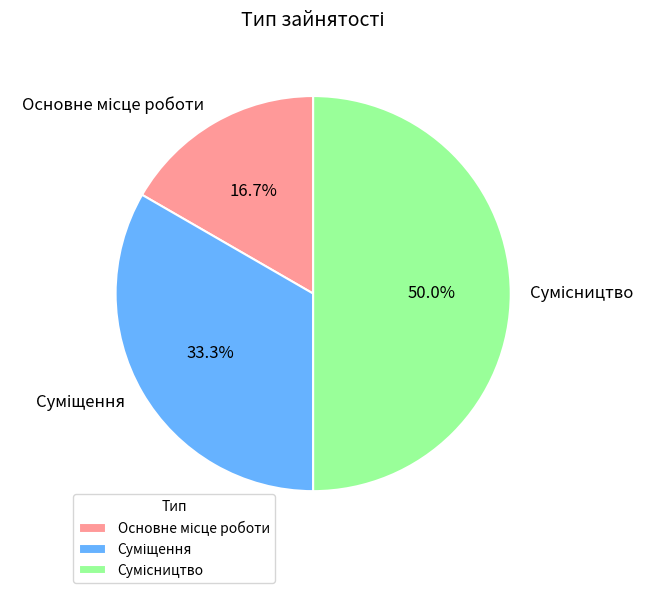

What is the ratio of the value at Суміщення to the value at Основне місце роботи?

2.0